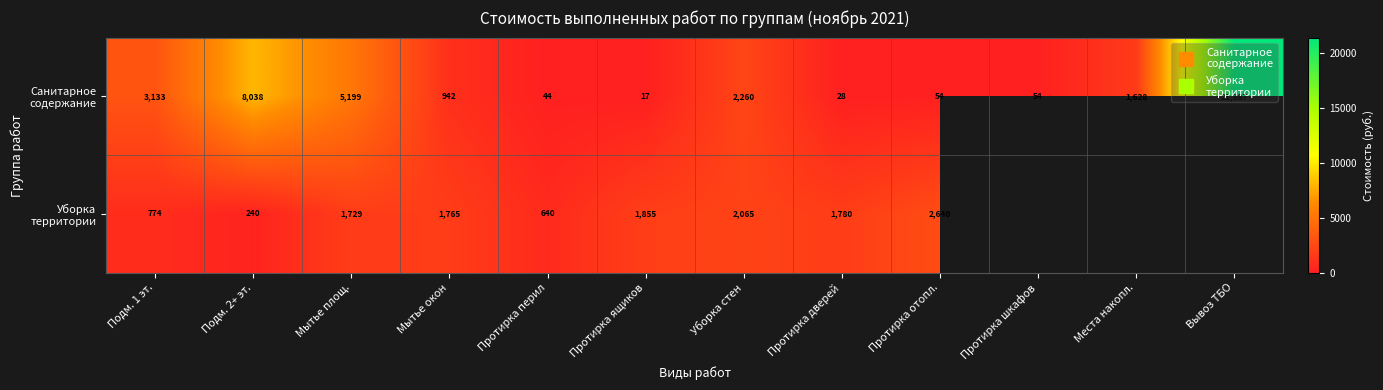

At how many categories does at least one series exceed 17060?

1